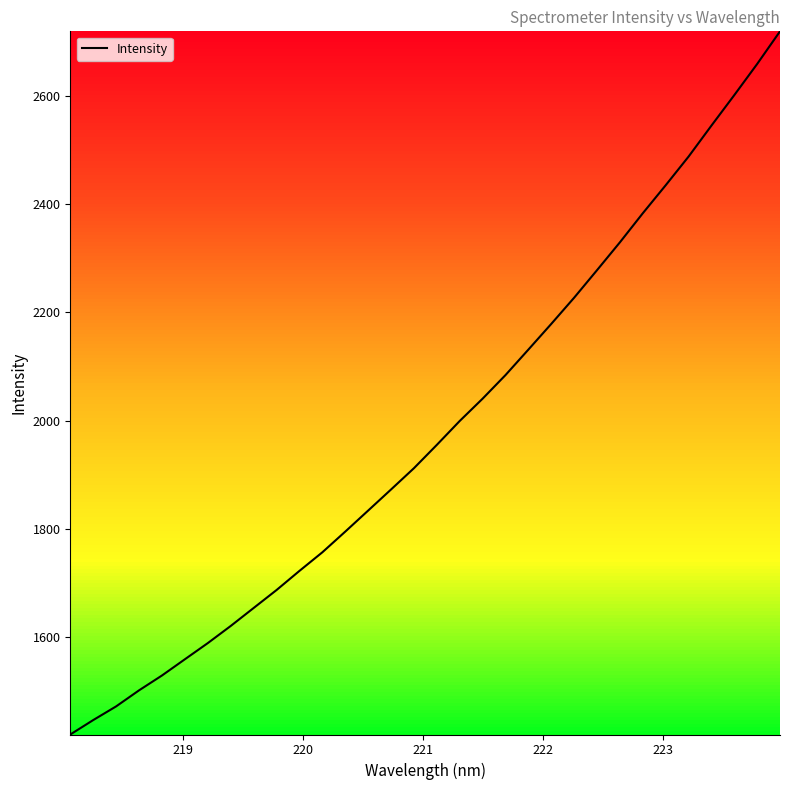

What is the maximum value shown in the chart?

2718.7